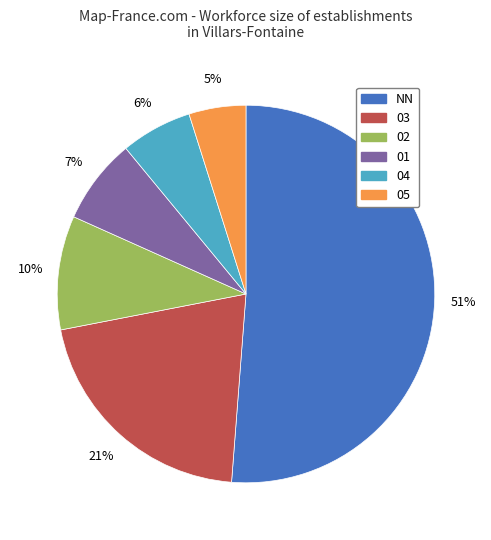

Count the number of slices in the pie.

6